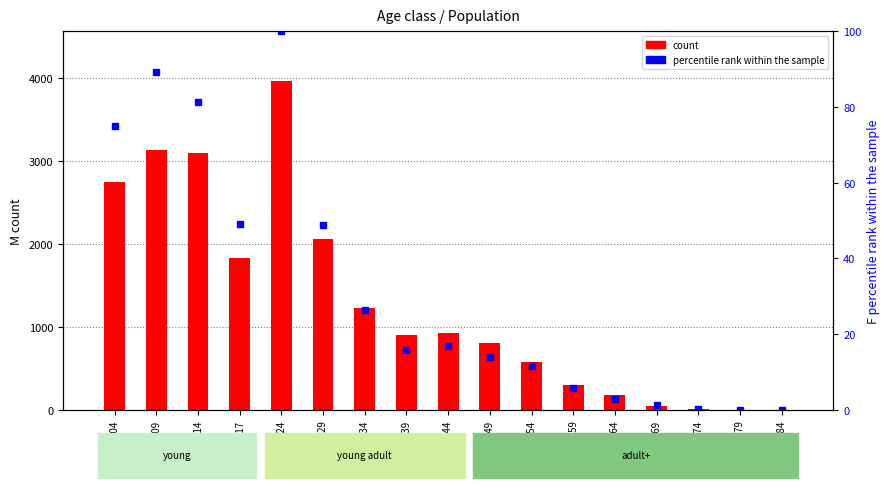

How many data points does each series have?

17